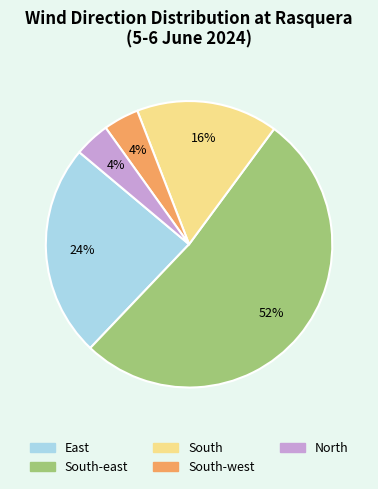

Does any single category account for the majority?

Yes